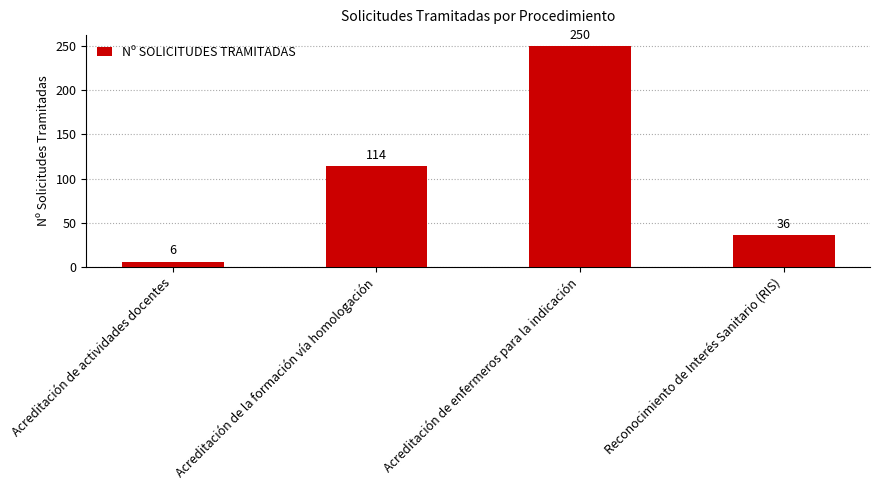

List the labels in order of value, largest first.

Acreditación de enfermeros para la indicación, Acreditación de la formación vía homologación, Reconocimiento de Interés Sanitario (RIS), Acreditación de actividades docentes